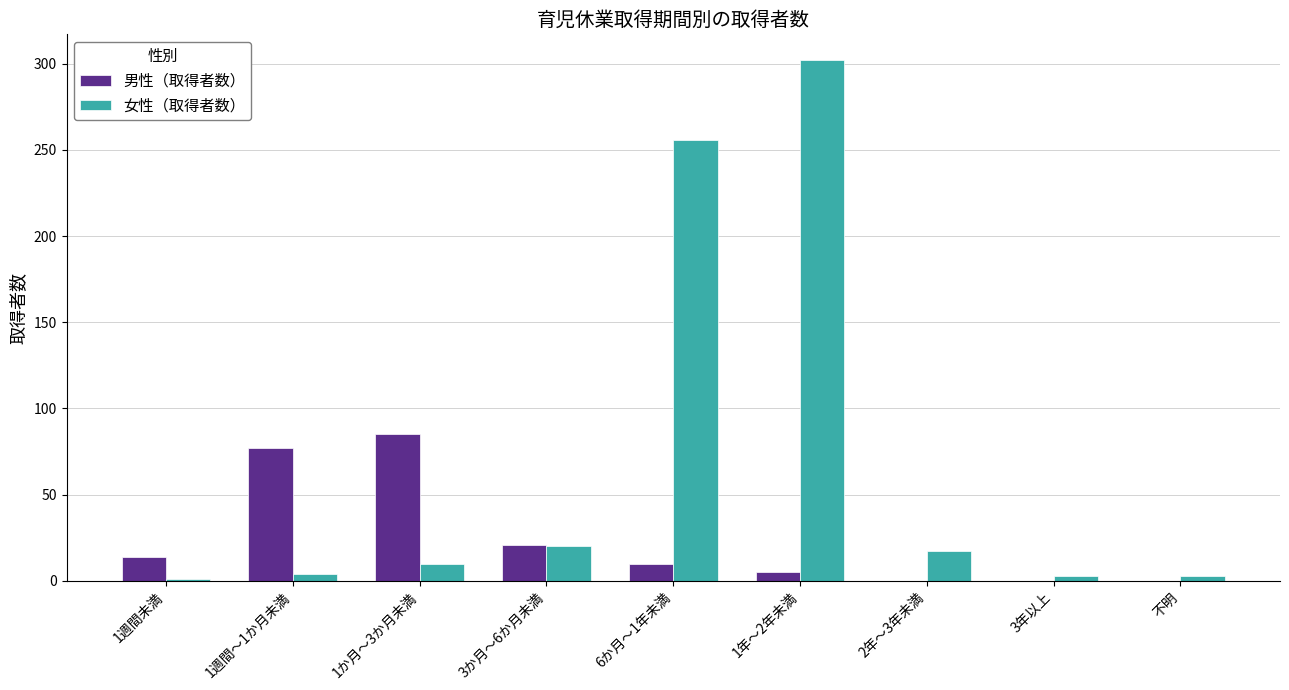

Does the chart contain stacked bars?

No